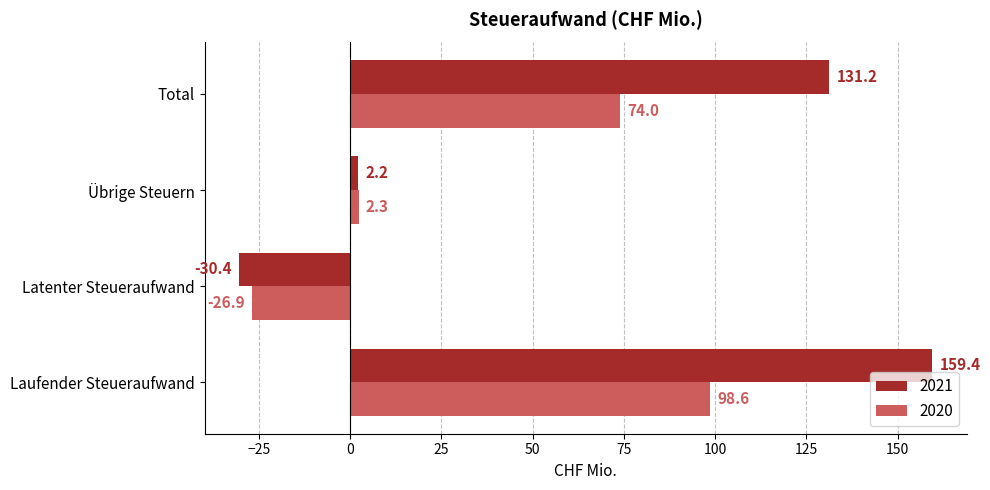

At which label is 2021 closest to 64?

Übrige Steuern